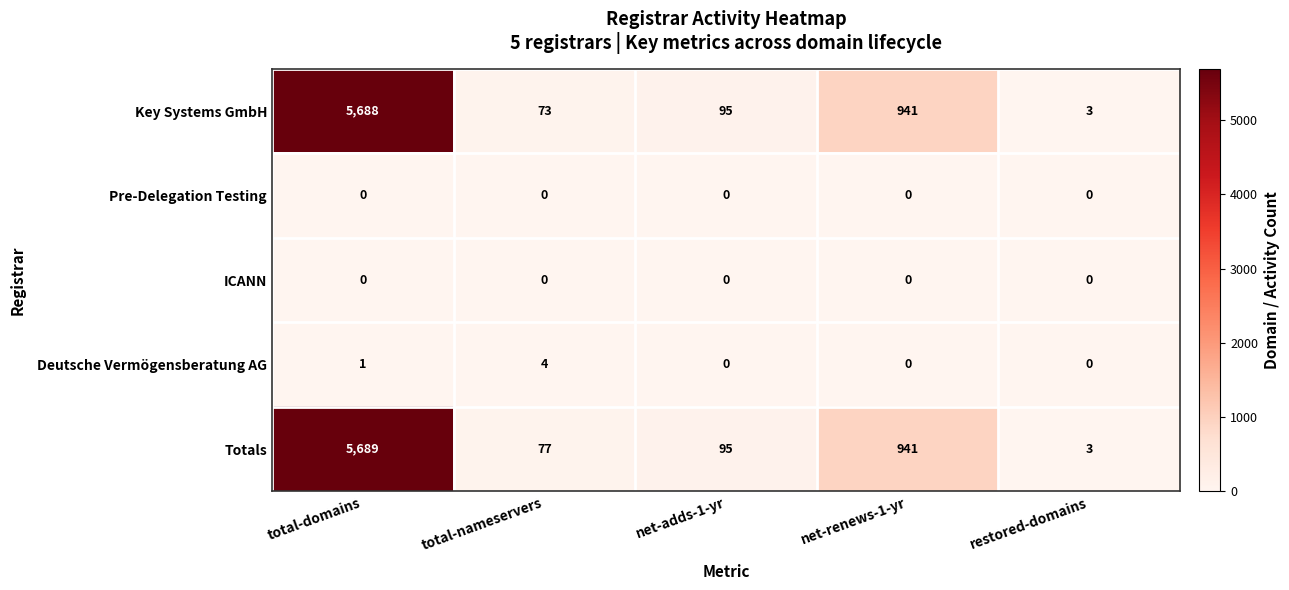

Reading left to right, list all the values displayed in this chart.

Key Systems GmbH: total-domains=5688	total-nameservers=73	net-adds-1-yr=95	net-renews-1-yr=941	restored-domains=3
Pre-Delegation Testing: total-domains=0	total-nameservers=0	net-adds-1-yr=0	net-renews-1-yr=0	restored-domains=0
ICANN: total-domains=0	total-nameservers=0	net-adds-1-yr=0	net-renews-1-yr=0	restored-domains=0
Deutsche Vermögensberatung AG: total-domains=1	total-nameservers=4	net-adds-1-yr=0	net-renews-1-yr=0	restored-domains=0
Totals: total-domains=5689	total-nameservers=77	net-adds-1-yr=95	net-renews-1-yr=941	restored-domains=3